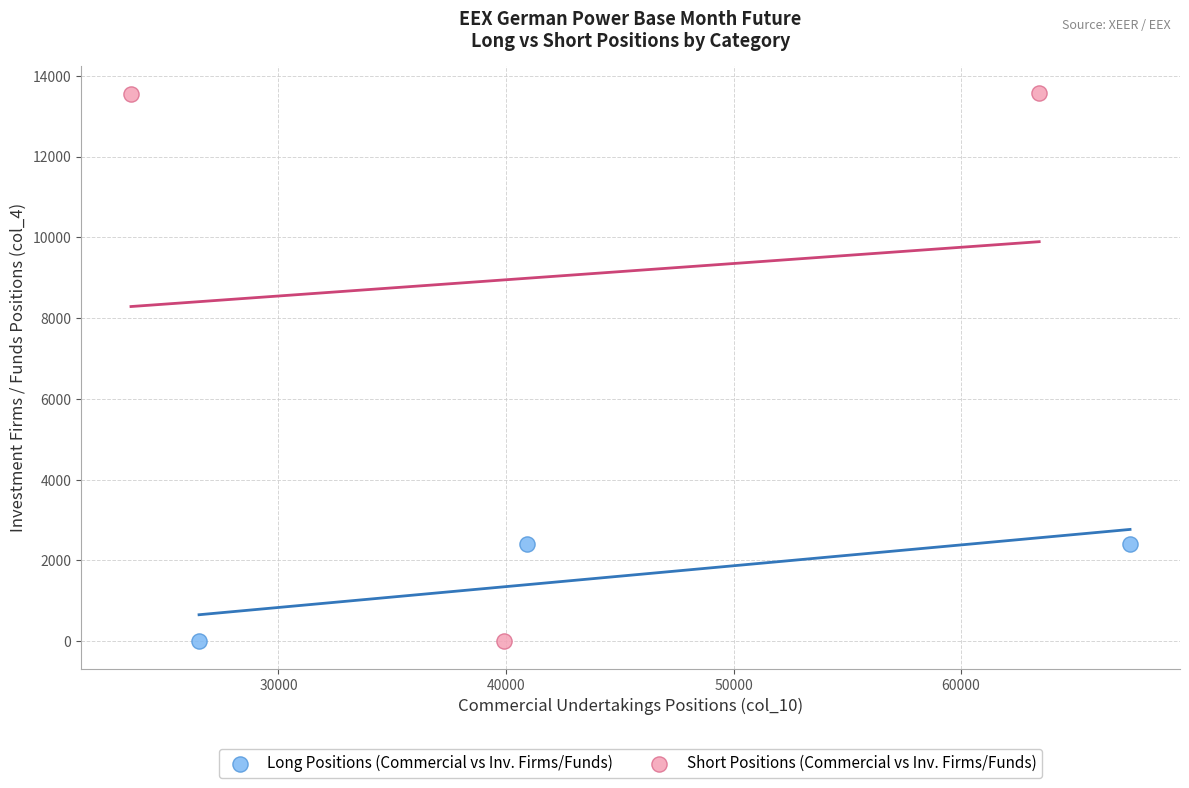

Which series has the widest spread of Y values?

Short Positions (Commercial vs Inv. Firms/Funds)